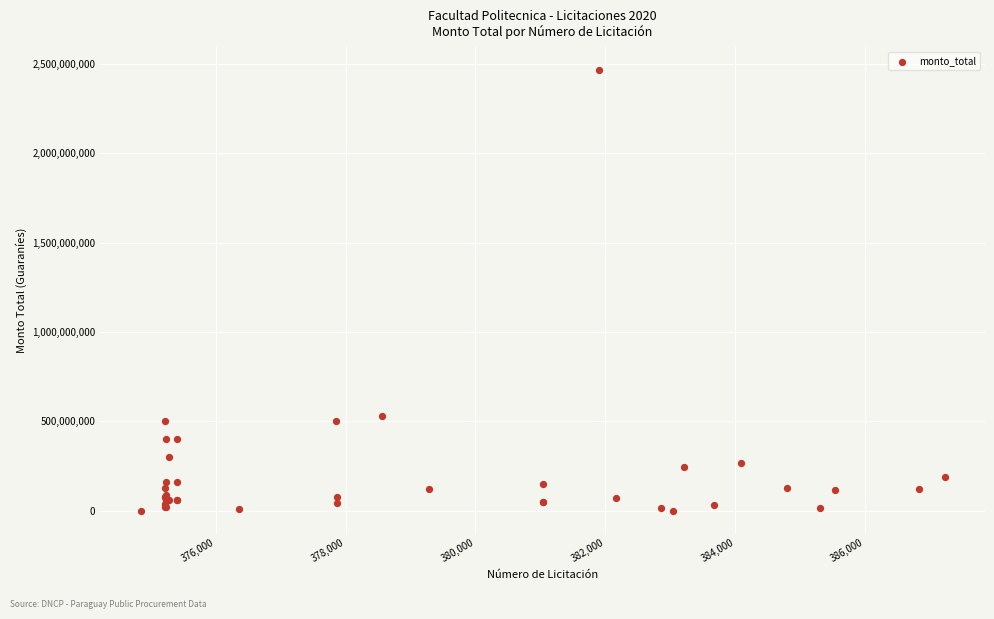

What Y value in the scatter plot is closest to 1233192477?

530976900